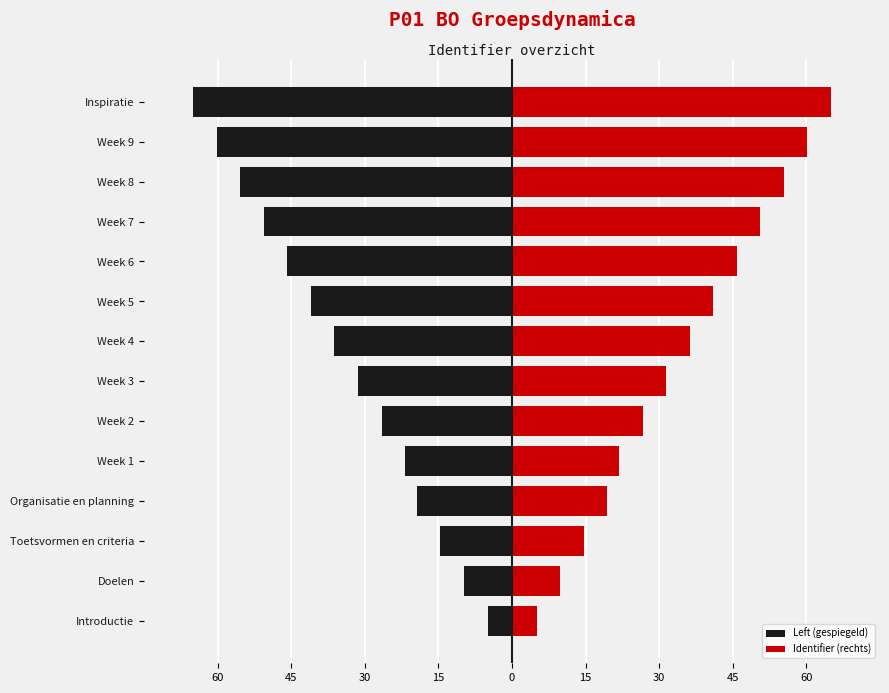

How many bars are there in total?

28